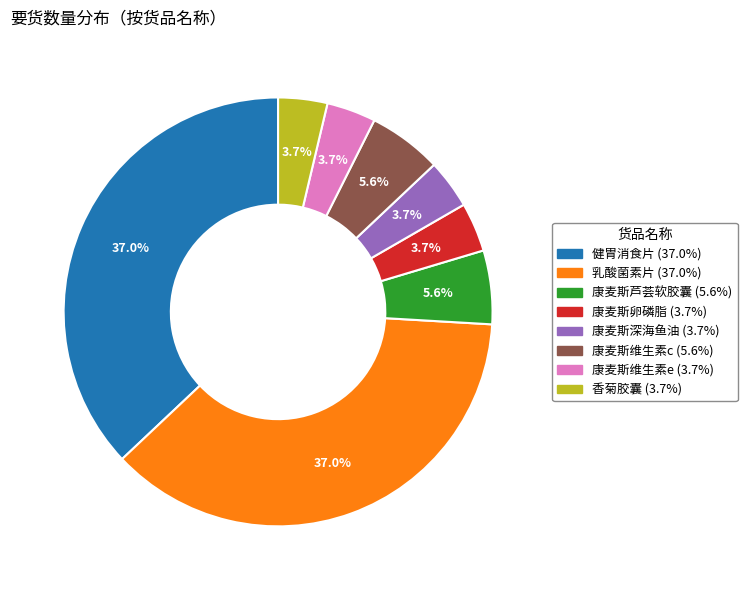

Do 乳酸菌素片 and 康麦斯卵磷脂 together represent more than half of the pie?

No